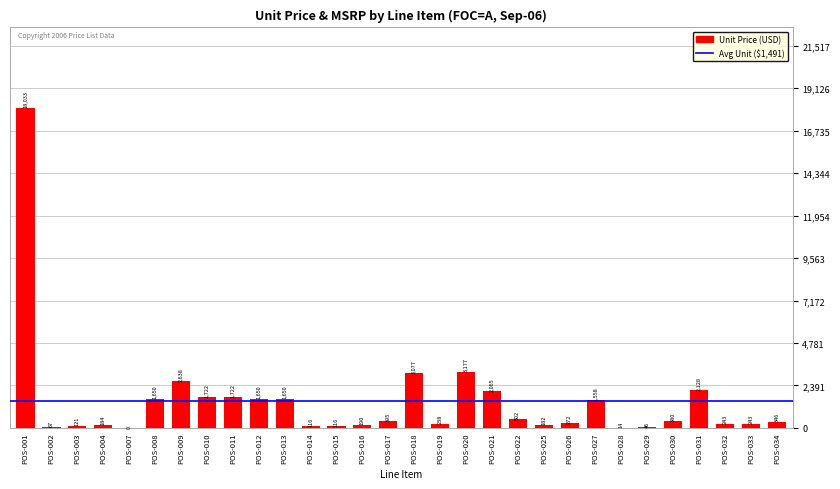

Which label corresponds to the largest value in the chart?

POS-001